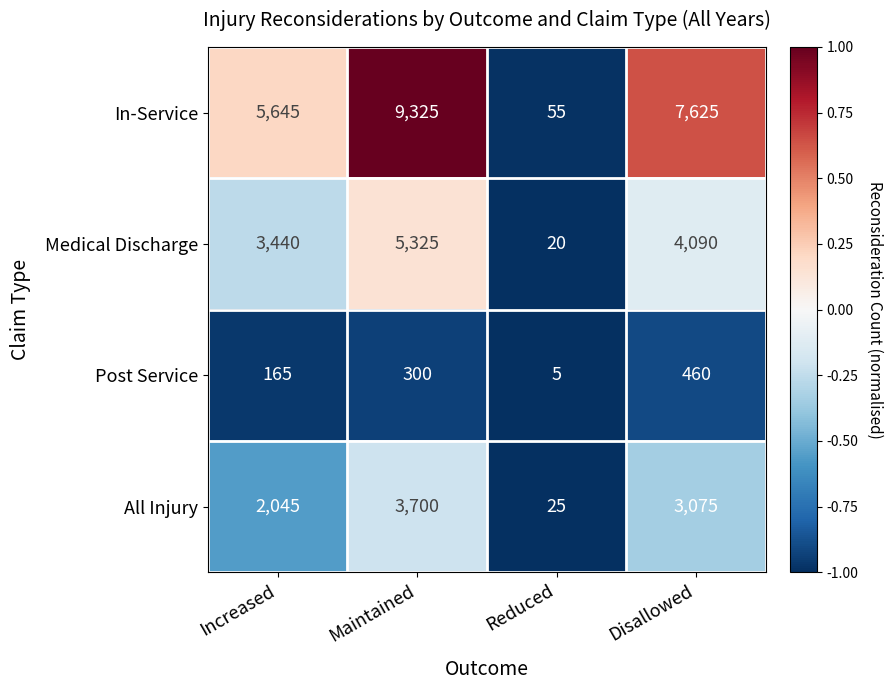

List the series in order of their peak value, lowest first.

Post Service, All Injury, Medical Discharge, In-Service